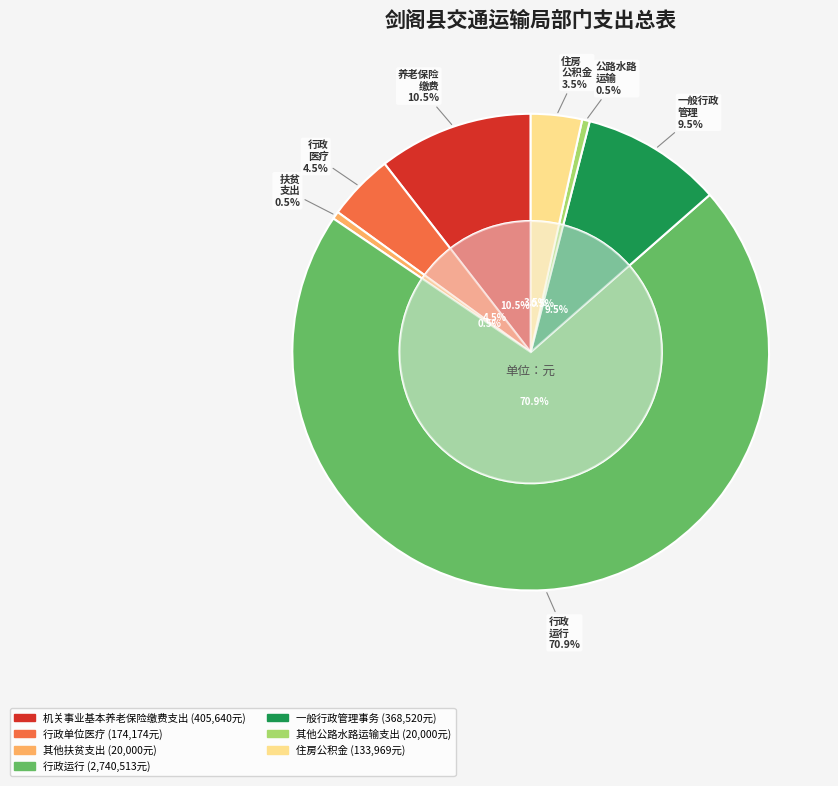

Which slice is the largest?

行政运行